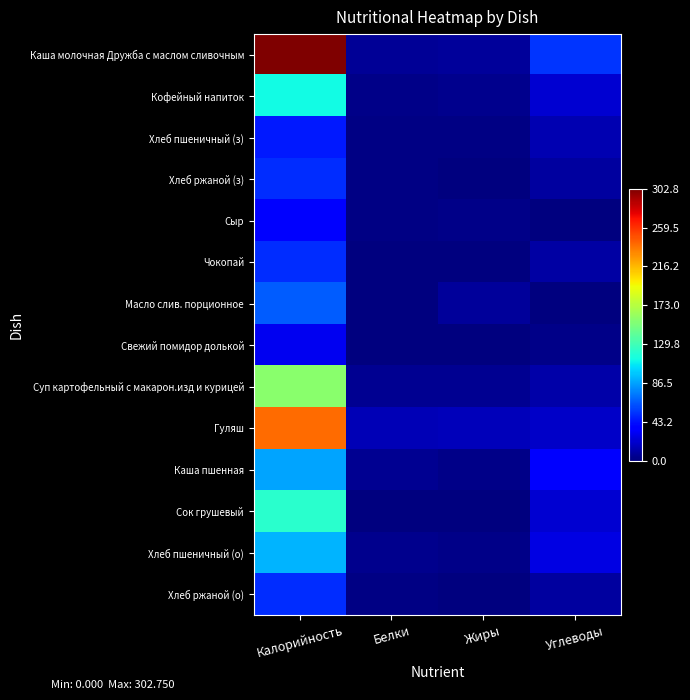

Reading left to right, what are all the values shown in this chart?

Каша молочная Дружба с маслом сливочным: Калорийность=302.8	Белки=6.8	Жиры=8.2	Углеводы=53.8
Кофейный напиток: Калорийность=112.4	Белки=2.6	Жиры=3.8	Углеводы=22.4
Хлеб пшеничный (з): Калорийность=46.0	Белки=2.2	Жиры=1.4	Углеводы=13.1
Хлеб ржаной (з): Калорийность=51.8	Белки=1.7	Жиры=0.7	Углеводы=8.5
Сыр: Калорийность=36.4	Белки=2.3	Жиры=3.0	Углеводы=0.0
Чокопай: Калорийность=52.0	Белки=0.4	Жиры=0.4	Углеводы=9.8
Масло слив. порционное: Калорийность=66.1	Белки=0.0	Жиры=7.2	Углеводы=0.2
Свежий помидор долькой: Калорийность=30.5	Белки=0.6	Жиры=0.0	Углеводы=3.4
Суп картофельный с макарон.изд и курицей: Калорийность=156.5	Белки=4.8	Жиры=4.8	Углеводы=11.5
Гуляш: Калорийность=240.4	Белки=15.0	Жиры=16.6	Углеводы=19.8
Каша пшенная: Калорийность=87.5	Белки=5.5	Жиры=3.2	Углеводы=37.1
Сок грушевый: Калорийность=121.0	Белки=0.8	Жиры=0.6	Углеводы=22.0
Хлеб пшеничный (о): Калорийность=92.0	Белки=4.4	Жиры=2.7	Углеводы=26.1
Хлеб ржаной (о): Калорийность=51.8	Белки=1.7	Жиры=0.7	Углеводы=8.5